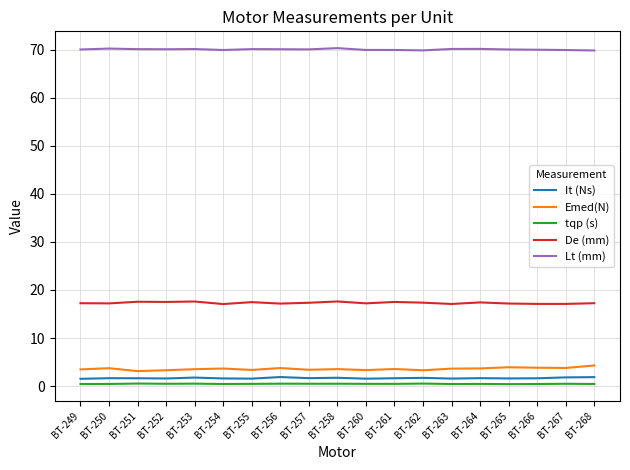

What is the maximum value for De (mm)?

17.6